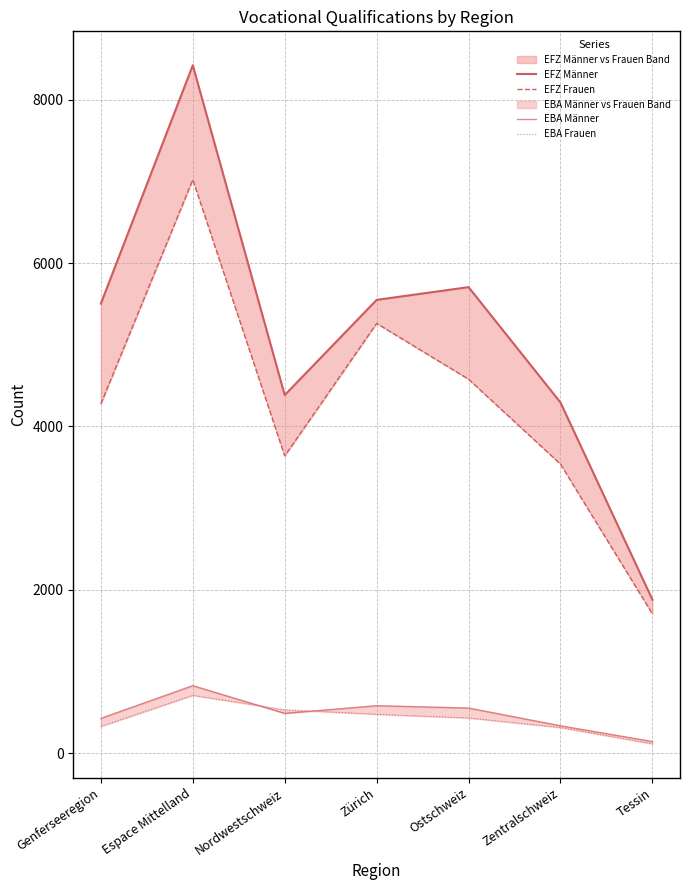

Where is the first local maximum for EFZ Männer?

Espace Mittelland